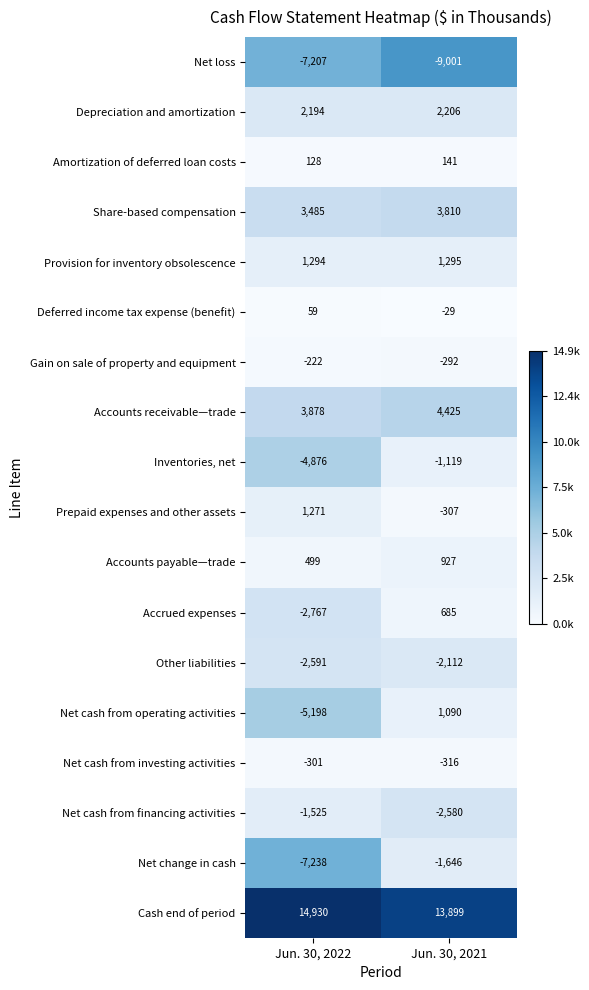

Which series has the largest range (max minus min)?

Net cash from operating activities